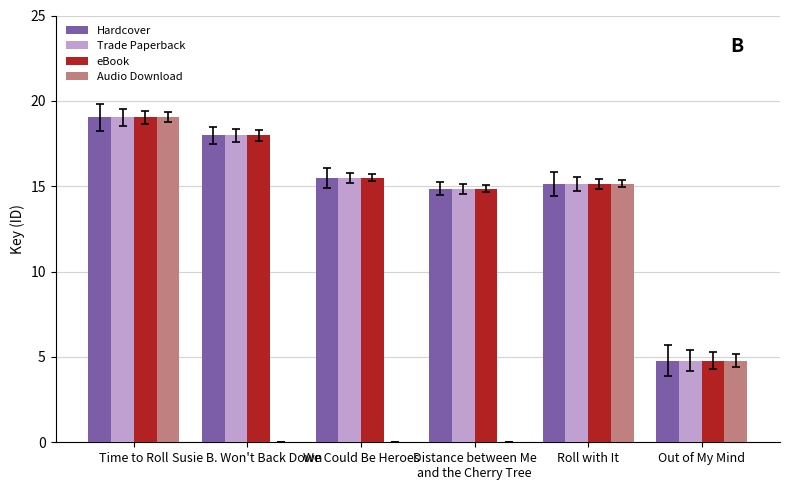

Where does the Hardcover series first go above 15?

Time to Roll